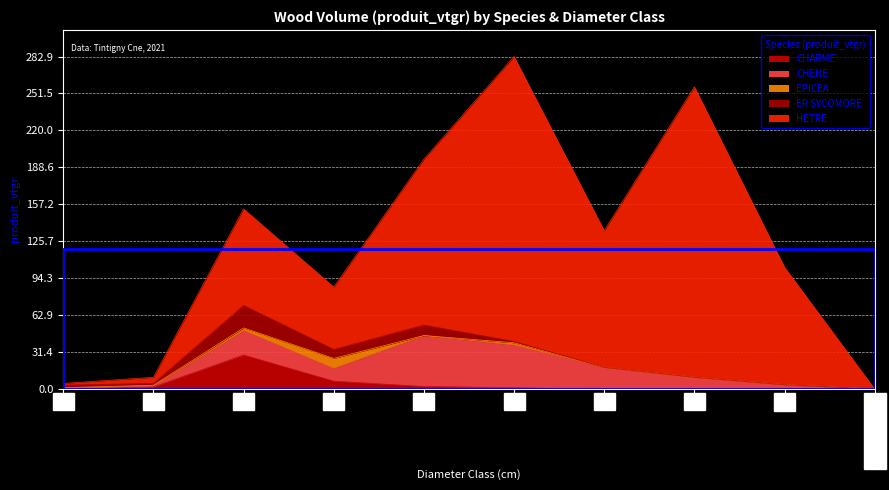

Reading right to left, what are all the values shown in this chart?

CHARME: PIN/BOULEAU=0.0	G=0.0	9=0.0	8=0.0	7=1.1	6=2.2	5=6.7	4=29.0	3=1.8	2=0.5
CHENE: PIN/BOULEAU=0.0	G=3.7	9=10.1	8=18.5	7=36.3	6=43.4	5=10.9	4=20.9	3=0.8	2=0.2
EPICEA: PIN/BOULEAU=0.0	G=0.0	9=0.0	8=0.0	7=1.9	6=0.0	5=8.5	4=2.1	3=0.6	2=0.6
ER SYCOMORE: PIN/BOULEAU=0.0	G=0.0	9=0.0	8=0.0	7=1.1	6=9.0	5=7.6	4=19.2	3=1.6	2=2.2
HETRE: PIN/BOULEAU=0.0	G=99.9	9=247.1	8=116.3	7=242.4	6=141.1	5=53.1	4=82.1	3=5.2	2=1.4